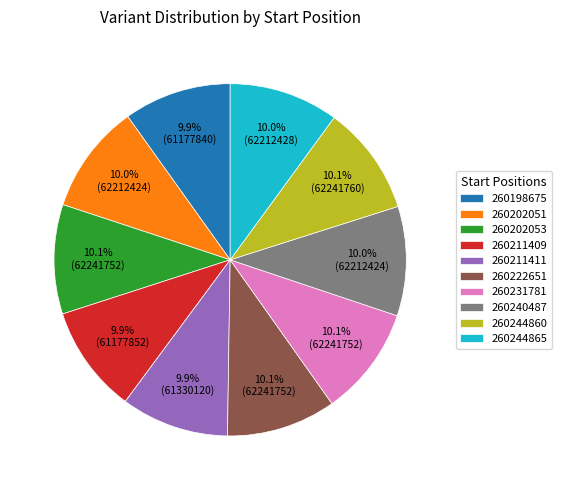

Is 260198675 the majority of the pie?

No